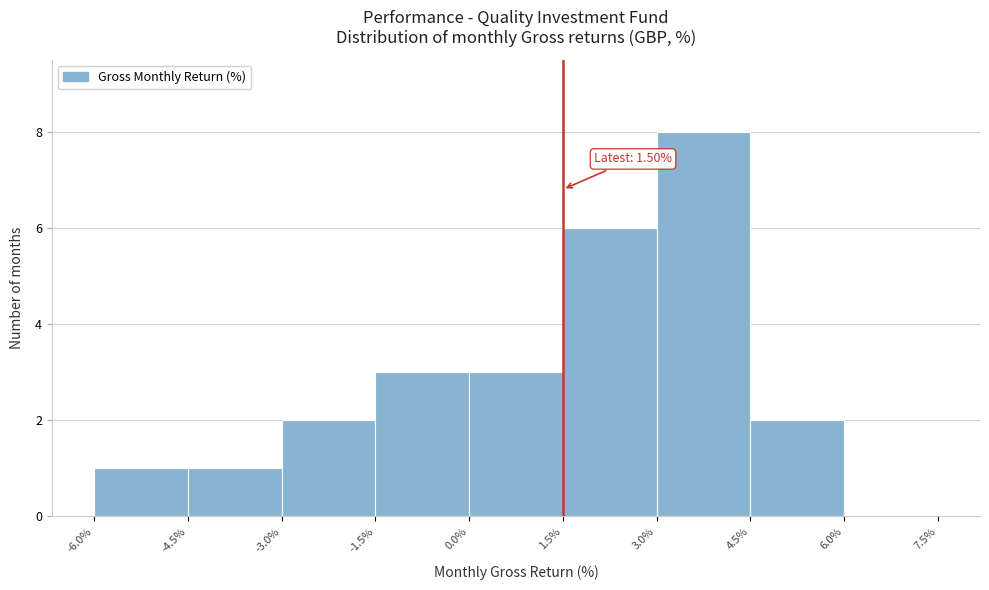

Which range on the x-axis has the tallest bar?

3.0% to 4.5%